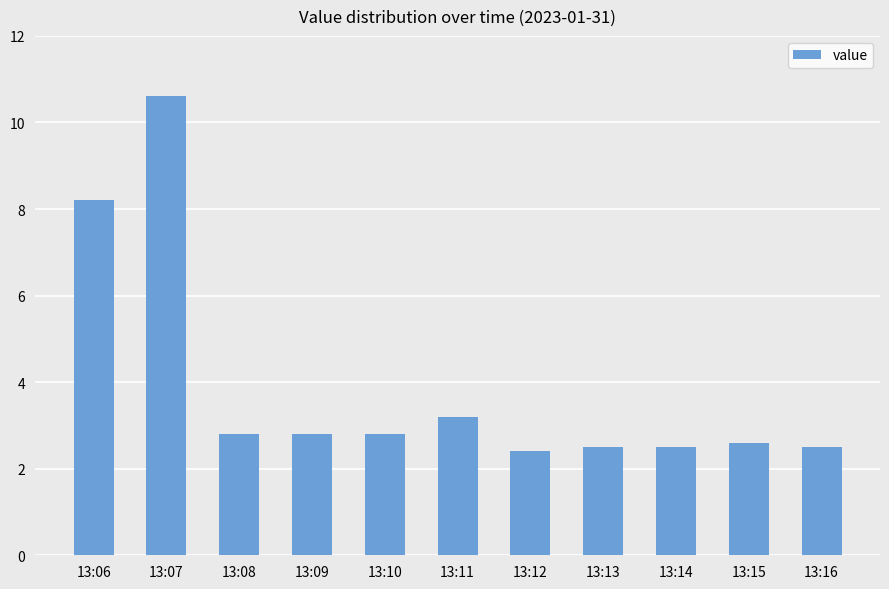

Where is the data nearest to the value 6?

13:06